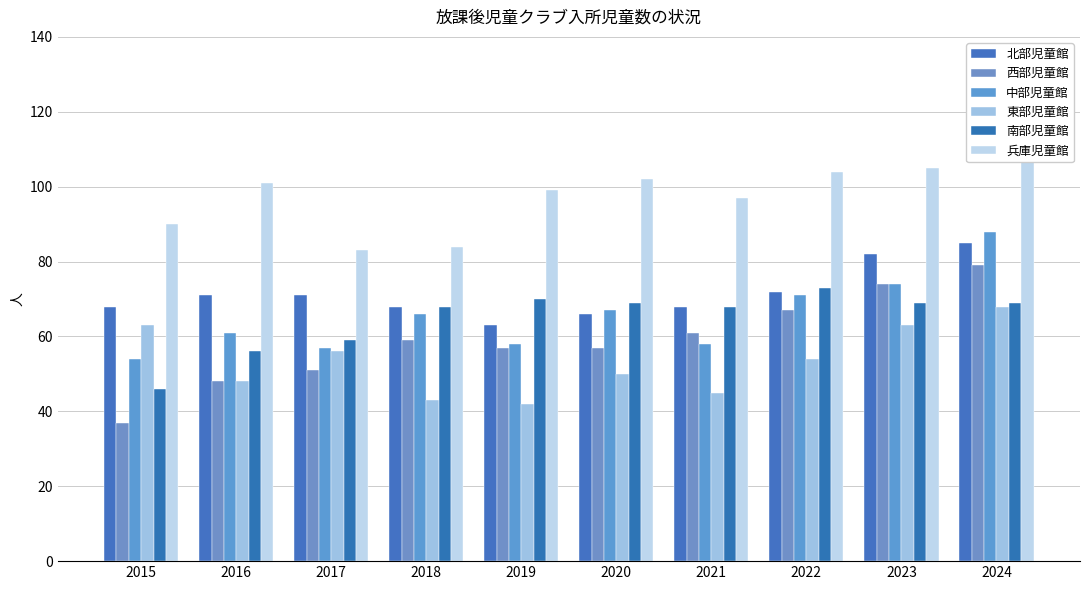

At 2016, list the series in order from smallest to largest.

西部児童館, 東部児童館, 南部児童館, 中部児童館, 北部児童館, 兵庫児童館